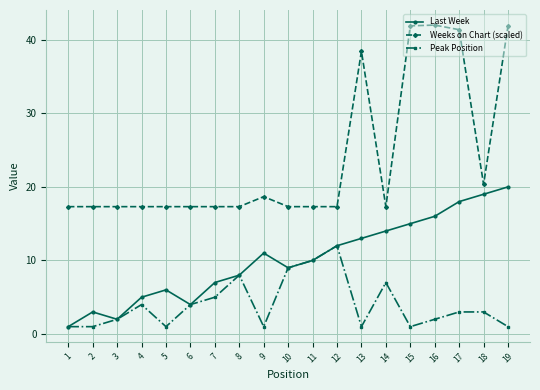

True or false: Weeks on Chart (scaled) has more than 0 interior local peaks.

True